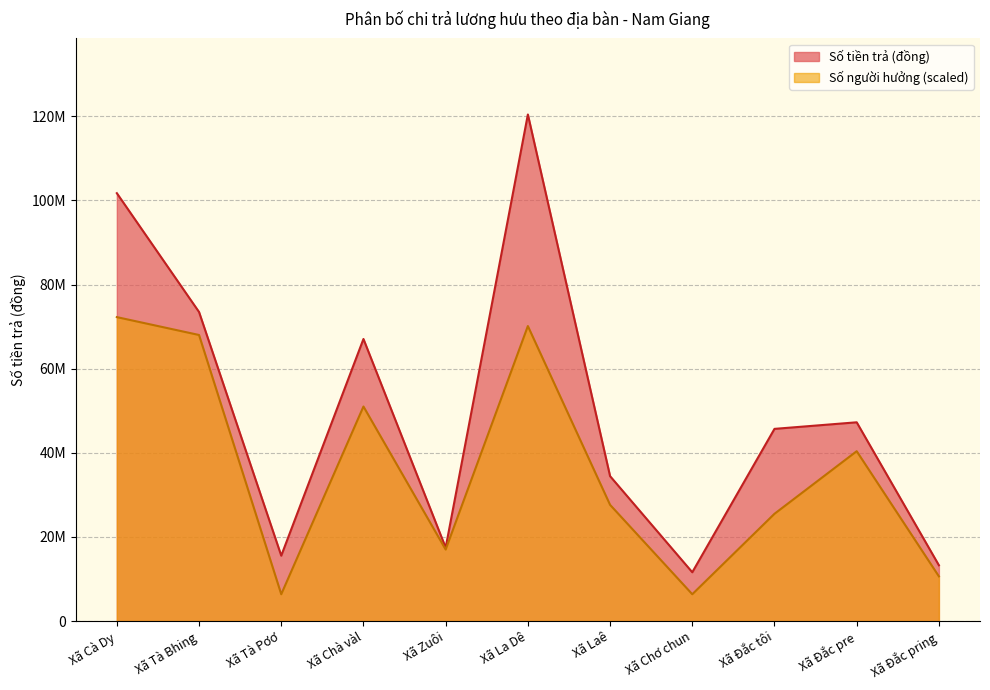

What is the value of the Số tiền trả (đồng) point at the 6th from the left?

120425100.0